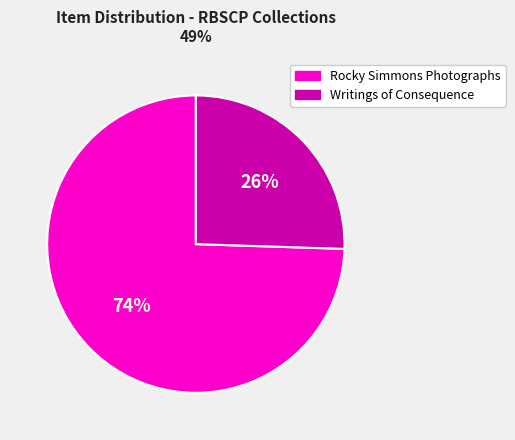

Is there a majority slice in this chart?

Yes